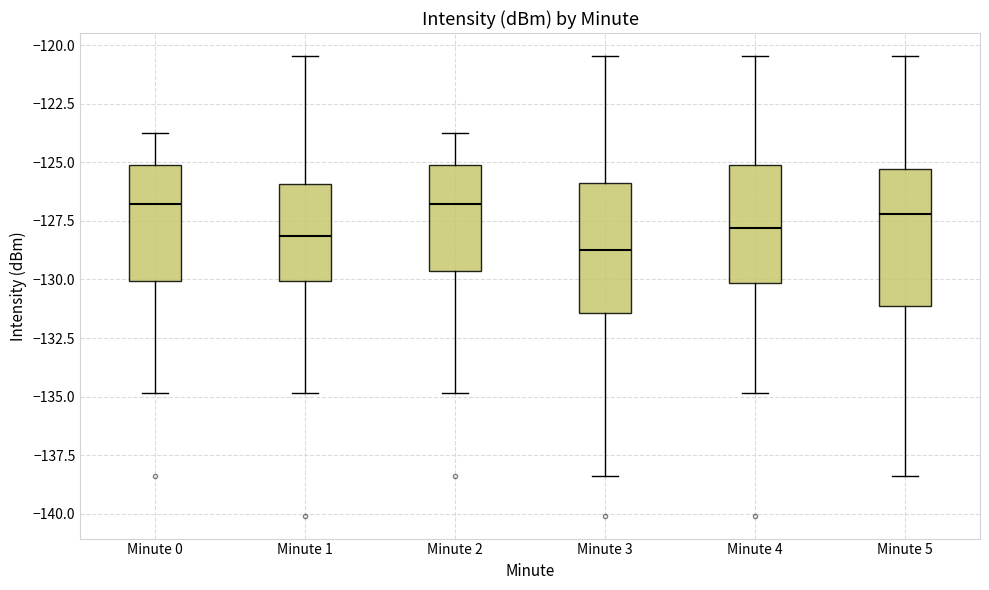

Reading left to right, transcribe this box plot: for each box, give where its median line is, the range the box spans, and where its two whiskers end, as read against the y-axis. The values are not printed on the chart, so give them approximately, as read against the axis.

Minute 0: median -127.0, box -130.0 to -125.0, whiskers -135.0 to -123.5
Minute 1: median -128.0, box -130.0 to -126.0, whiskers -135.0 to -120.5
Minute 2: median -127.0, box -129.5 to -125.0, whiskers -135.0 to -123.5
Minute 3: median -128.5, box -131.5 to -126.0, whiskers -138.5 to -120.5
Minute 4: median -128.0, box -130.0 to -125.0, whiskers -135.0 to -120.5
Minute 5: median -127.0, box -131.0 to -125.5, whiskers -138.5 to -120.5